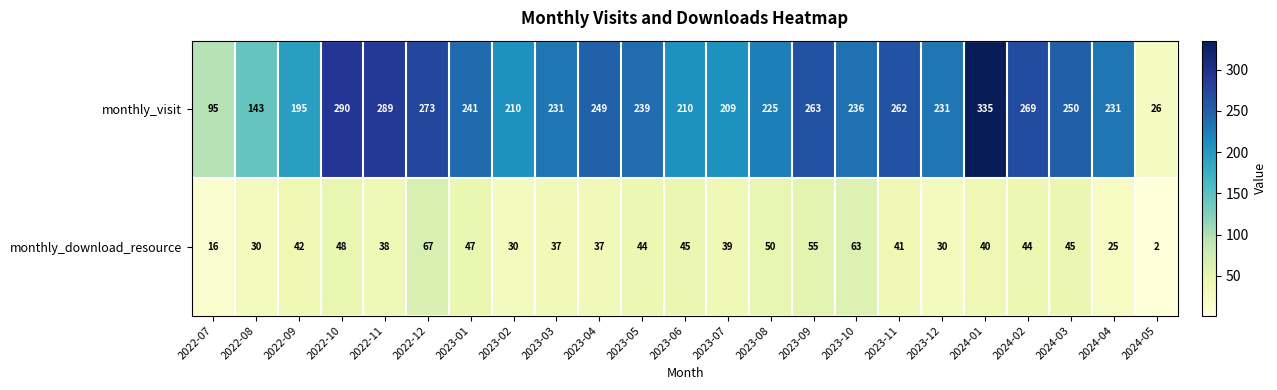

At 2024-03, list the series in order from largest to smallest.

monthly_visit, monthly_download_resource